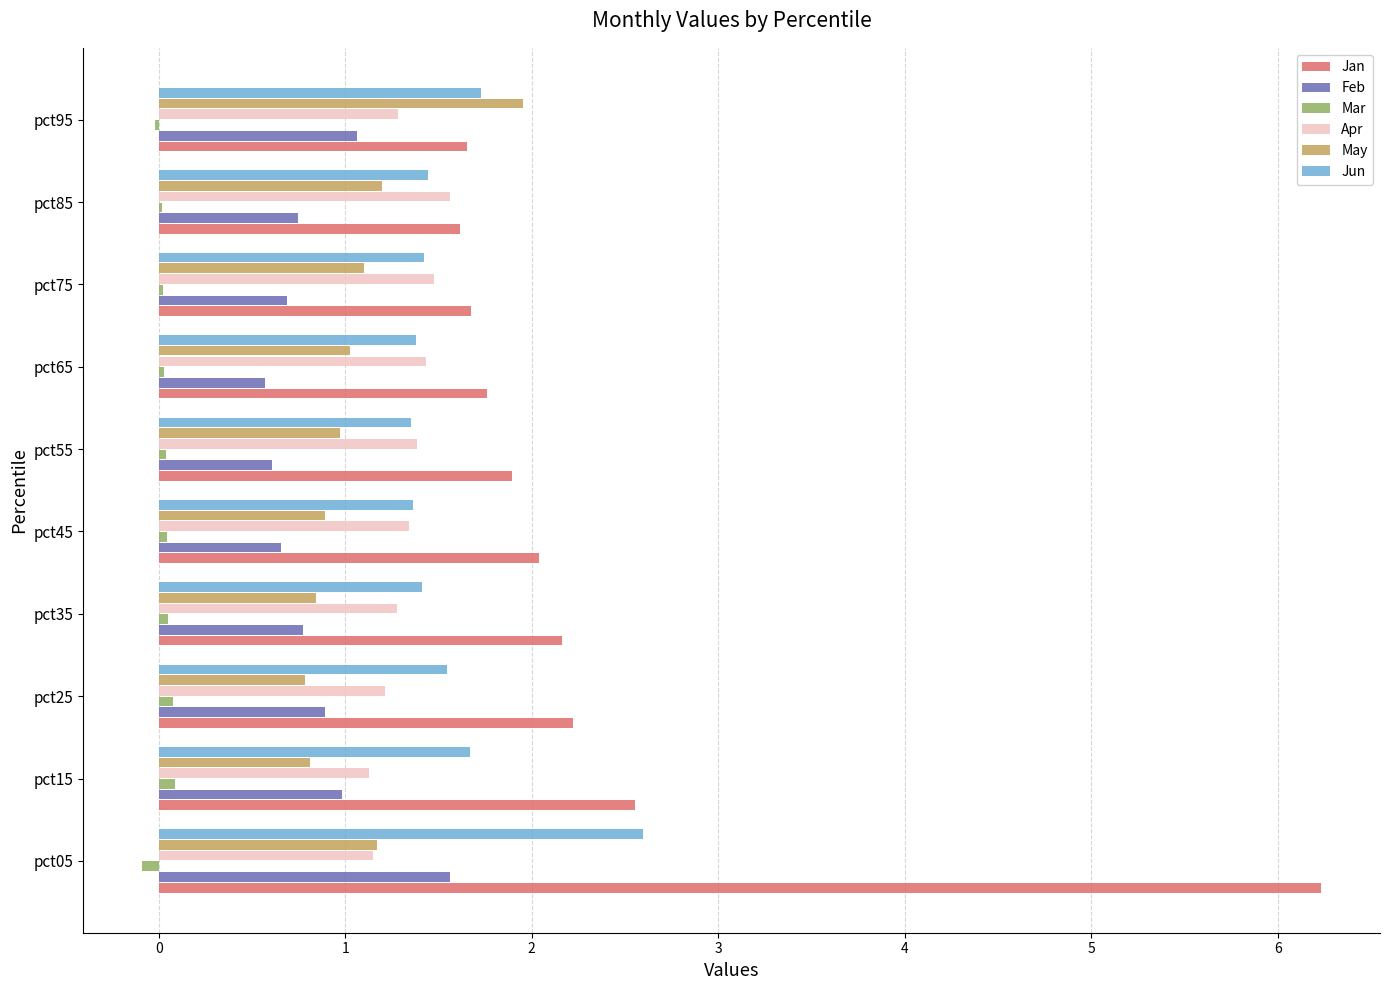

How many series are shown in this chart?

6